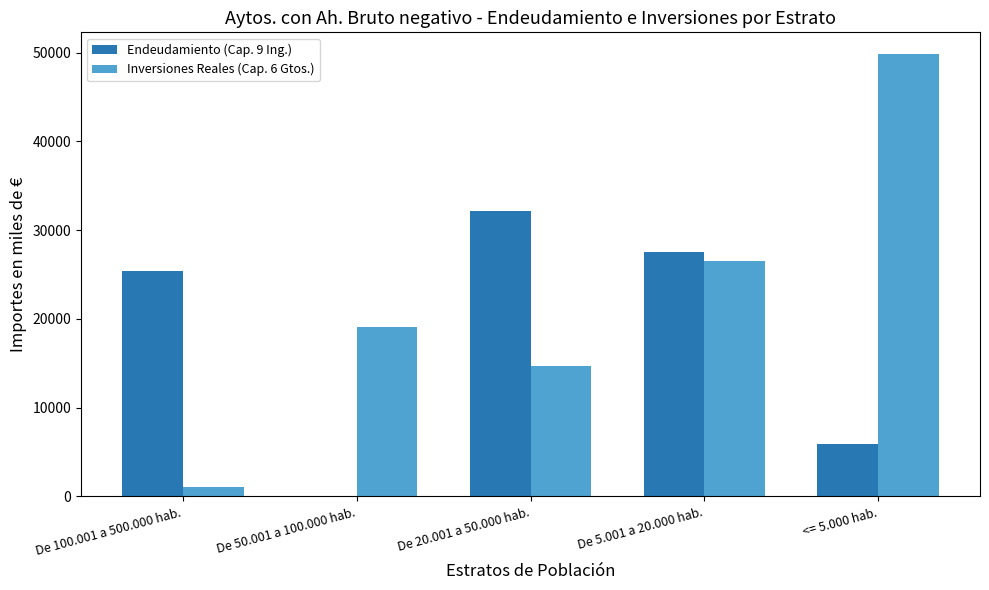

What is the total value across all series at De 20.001 a 50.000 hab.?

46887.0